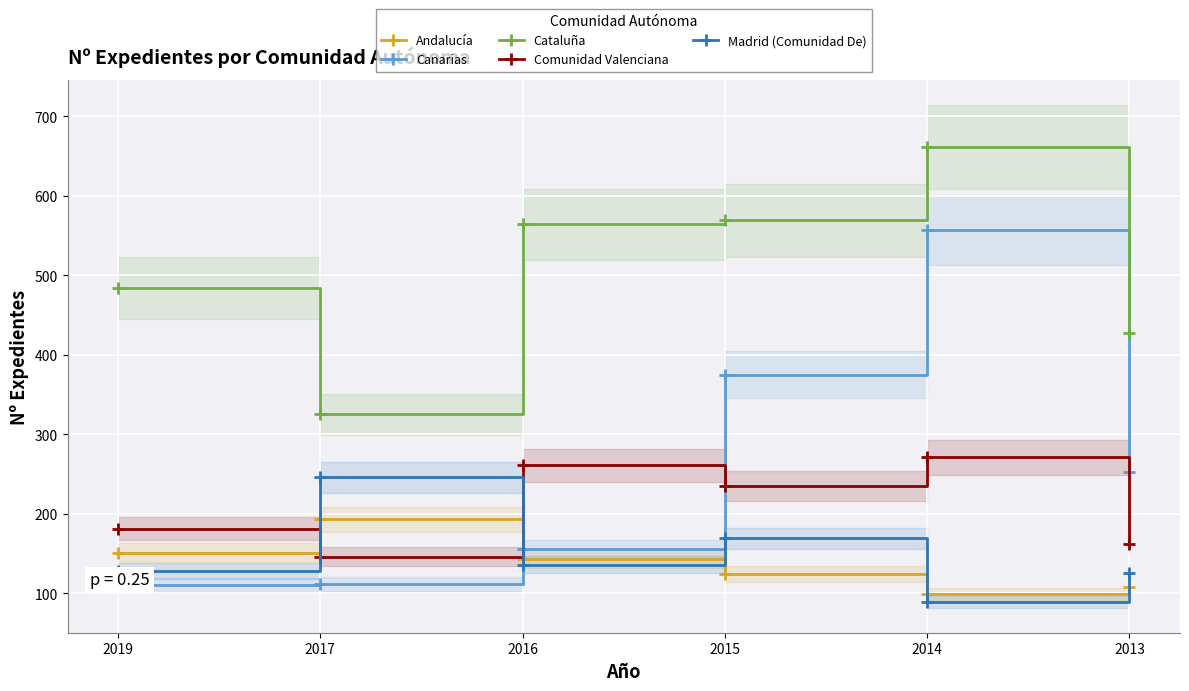

What is the sum of all Madrid (Comunidad De) values?

894